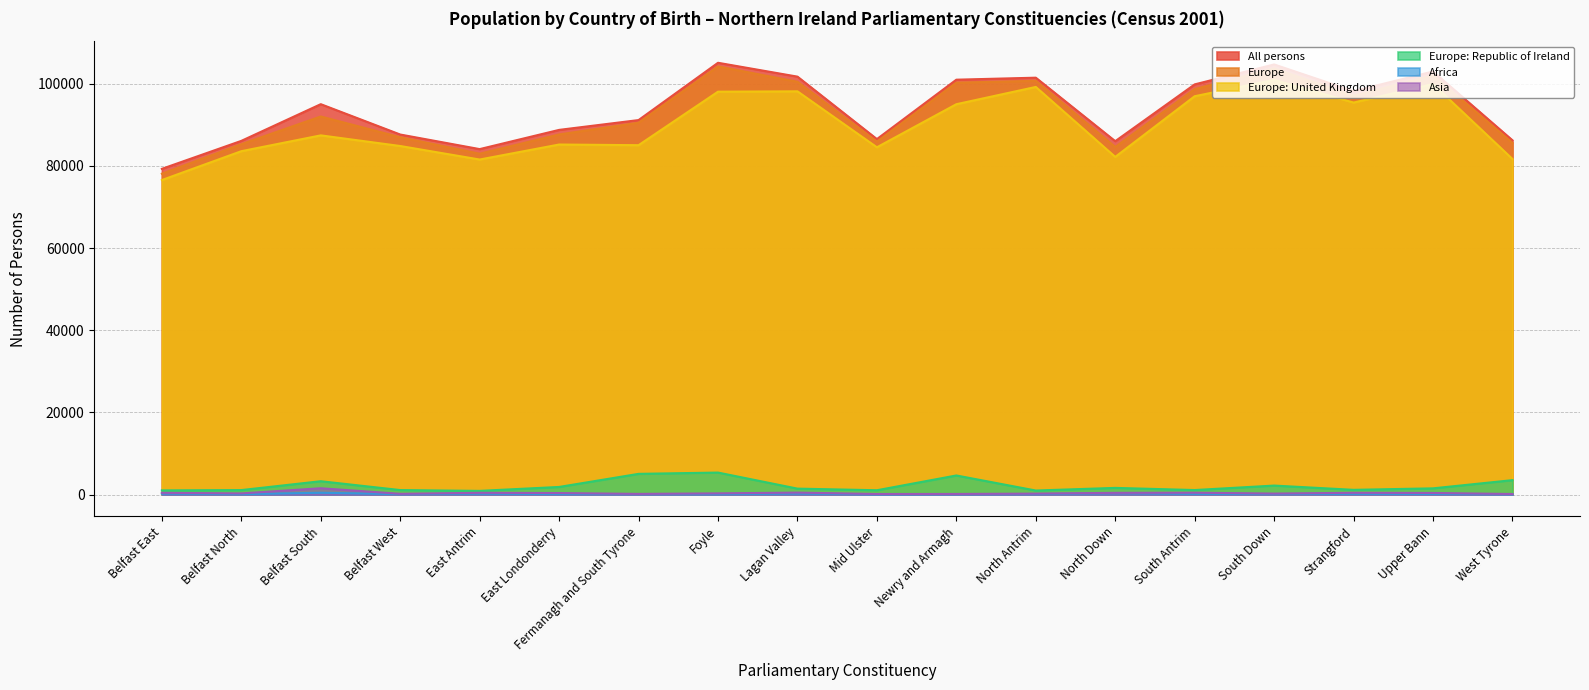

Reading right to left, transcribe all the data shown in this chart.

All persons: 86200	102947	98158	104658	99810	85991	101437	100950	86496	101694	105065	91125	88737	84062	87609	94994	86065	79261
Europe: 85573	102008	97038	103693	98661	84577	100680	100226	85875	100447	104172	90483	87629	82940	86948	91996	85256	78076
Europe: United Kingdom: 81647	99890	95387	100894	96929	82166	99186	94984	84503	98118	98033	85014	85176	81526	84815	87404	83555	76535
Europe: Republic of Ireland: 3523	1527	1164	2203	1113	1639	996	4660	1064	1460	5366	5052	1866	912	1109	3262	1104	1031
Africa: 83	164	193	136	188	326	132	95	54	255	96	110	134	227	114	454	109	246
Asia: 153	403	446	256	466	433	247	167	153	492	305	180	383	441	199	1550	293	437